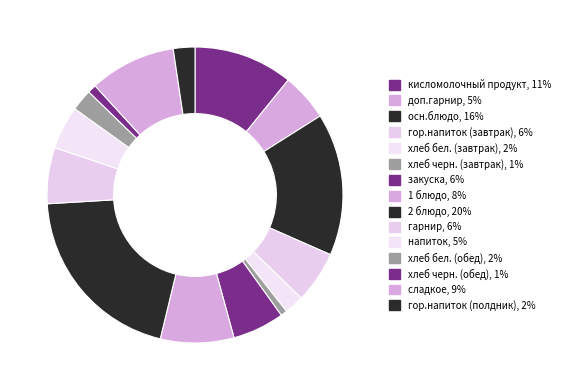

True or false: осн.блюдо accounts for 9% of the total.

False